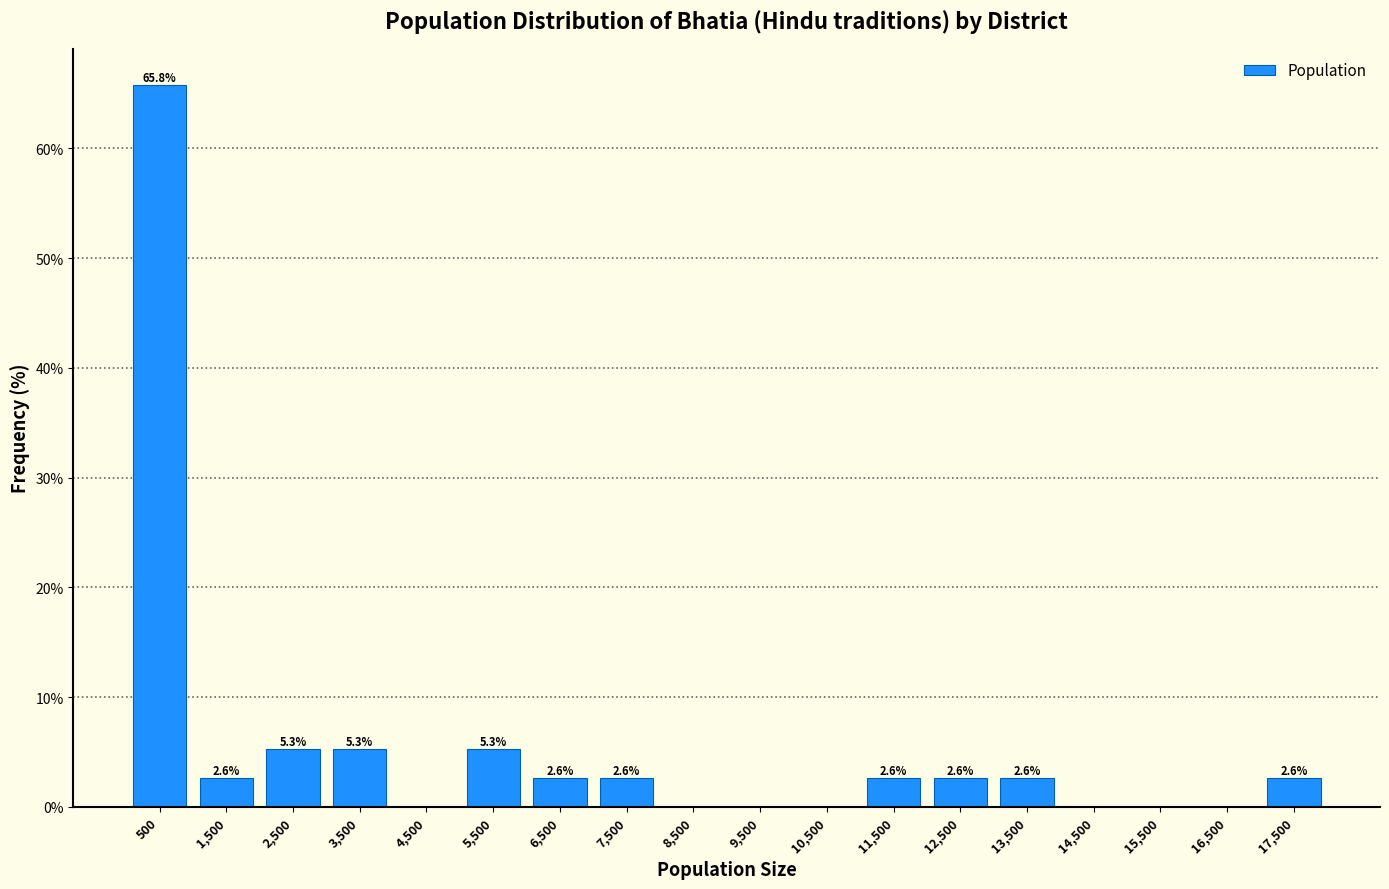

Which range on the x-axis has the tallest bar?

0 to 1000